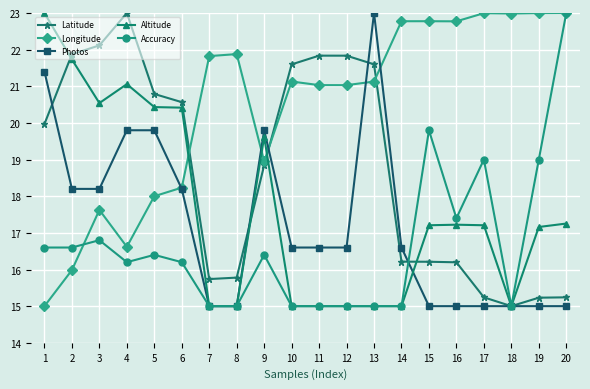

The Latitude series shows 5.1 at 16. True or false?

False